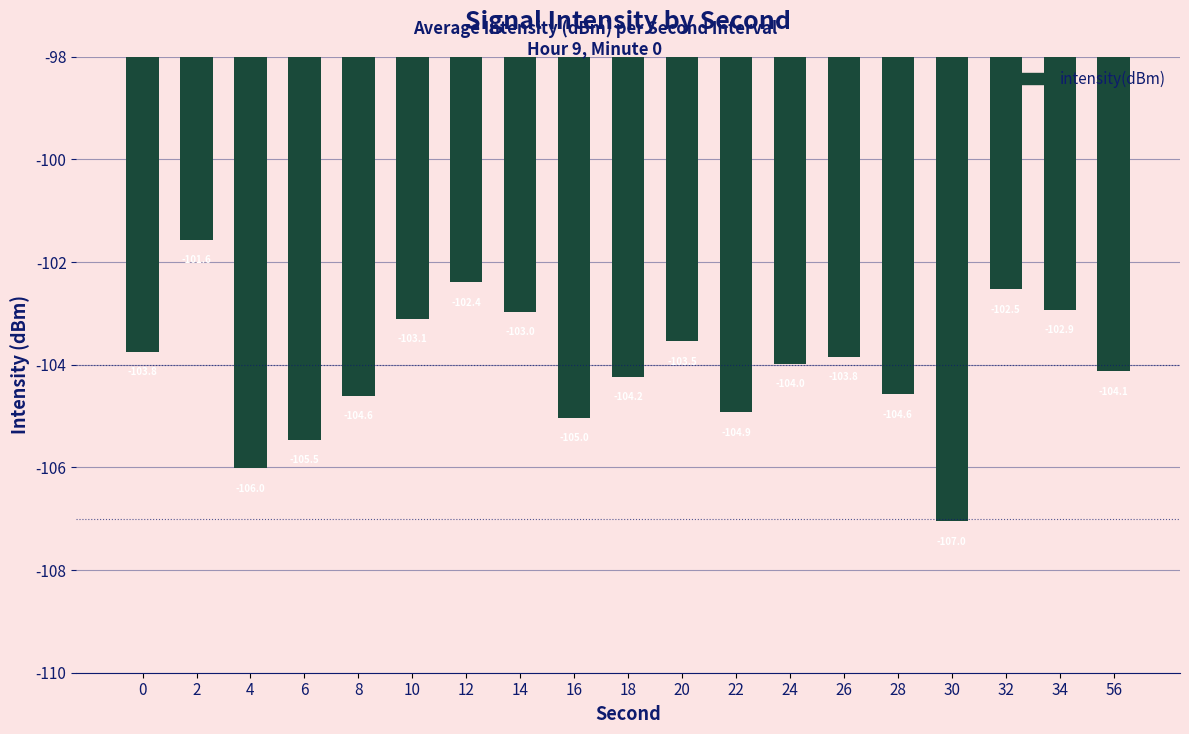

What is the change in value from 14 to 18?

-1.3